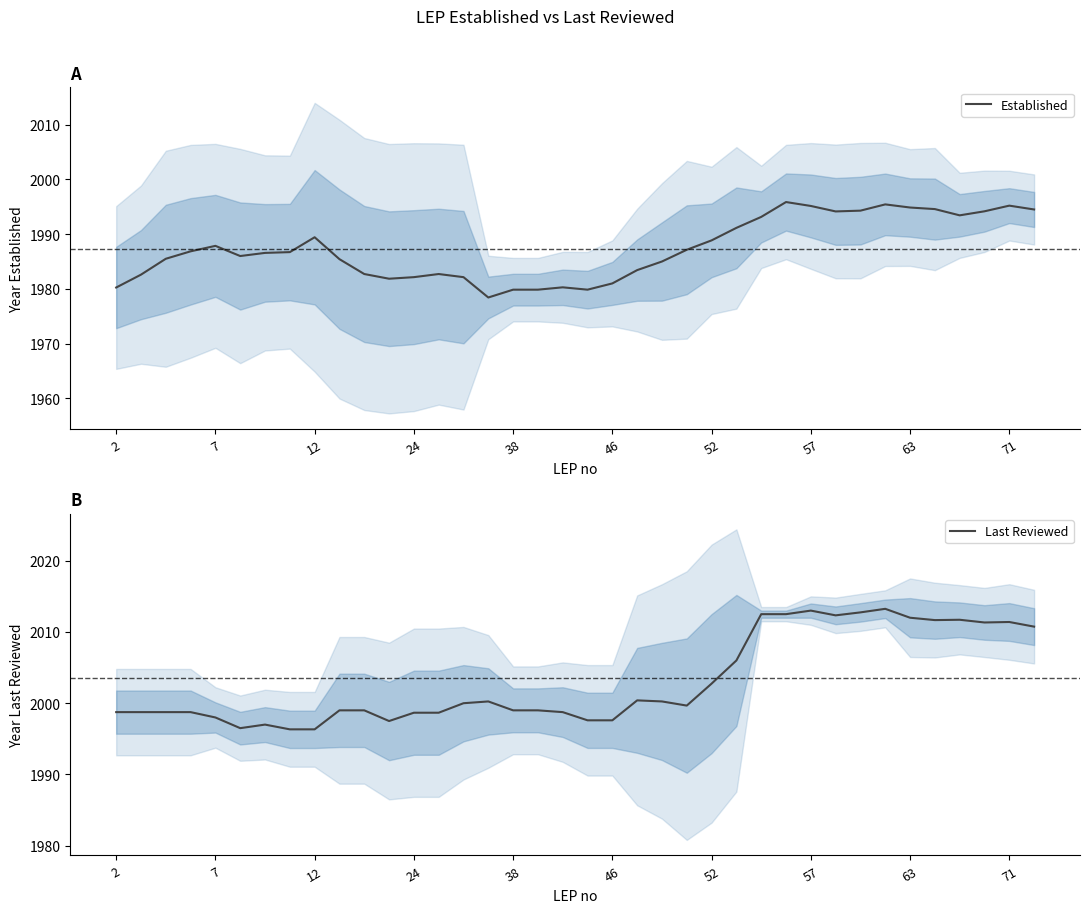

The Established series shows 750.2 at 71. True or false?

False